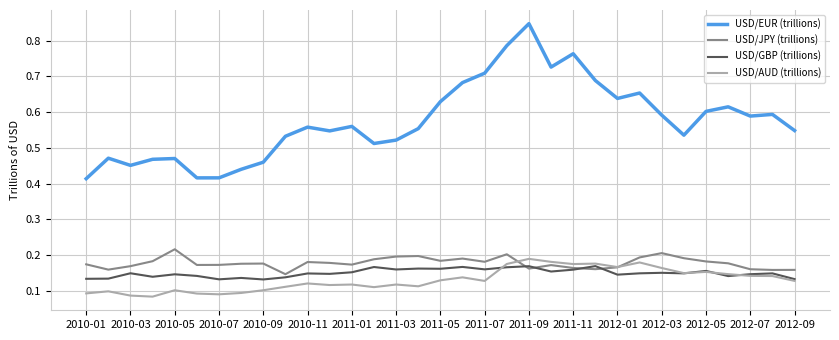

Which series has the largest range (max minus min)?

USD/EUR (trillions)